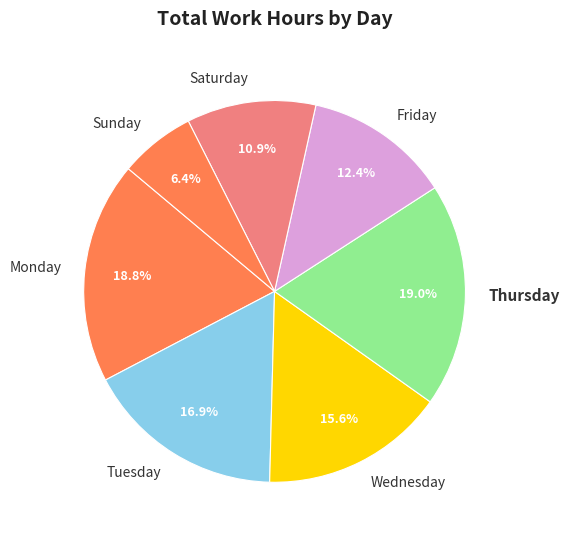

Approximately how many times larger is the value at Tuesday compared to Monday?

0.9